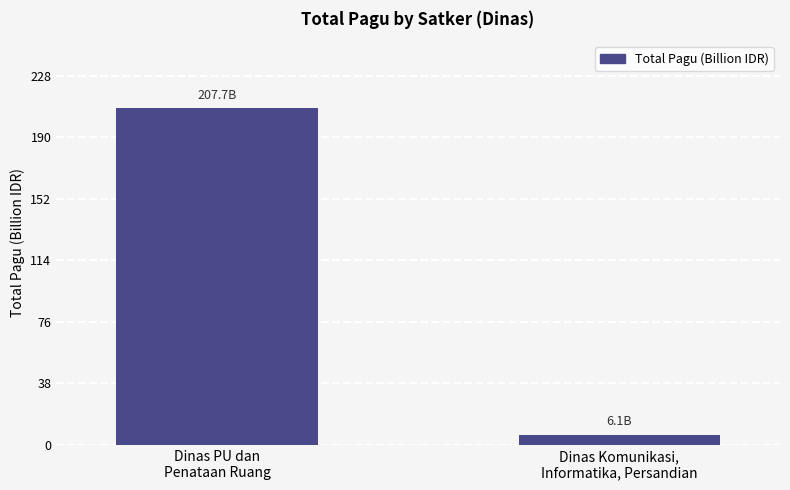

Which category has the highest value across all series?

Dinas PU dan
Penataan Ruang